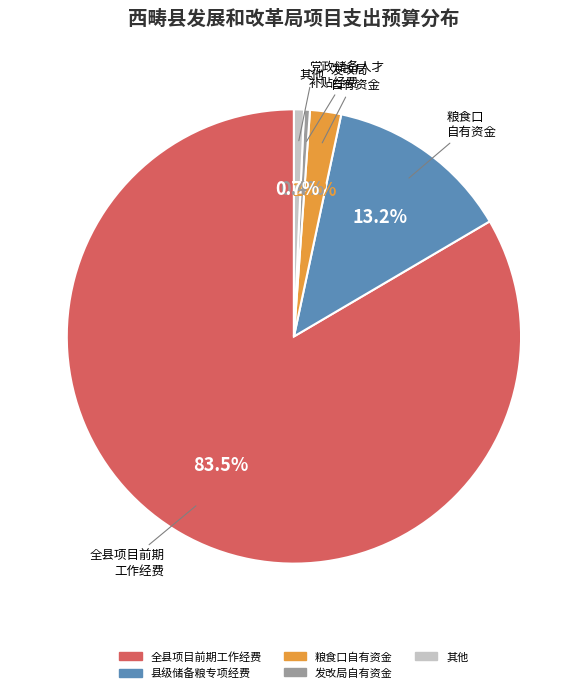

Is there any slice that represents more than half of the pie?

Yes